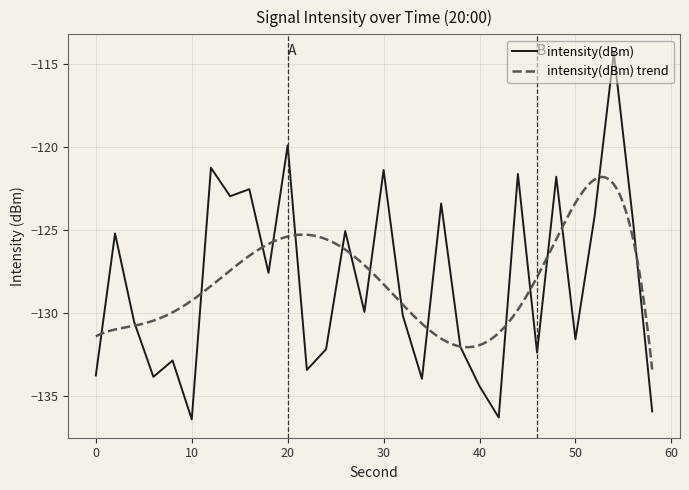

What is the sum of the values at 30 and 2?

-246.6